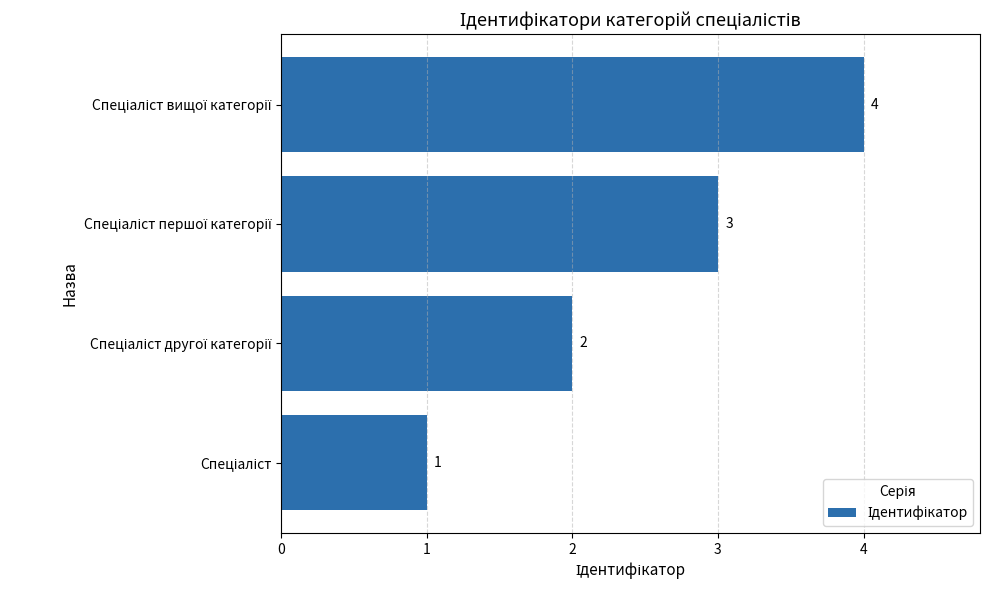

What is the difference between the maximum and minimum values?

3